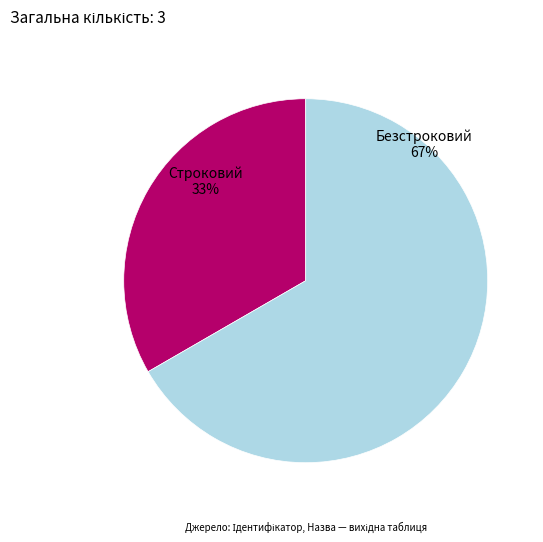

What is the majority slice?

Безстроковий